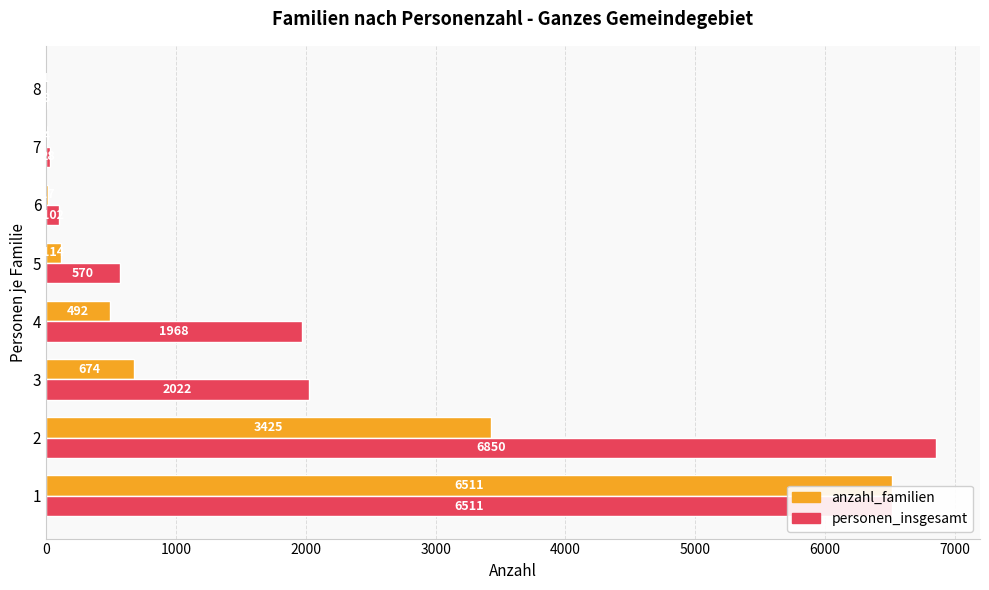

Between 1 and 2, which series saw the biggest shift?

anzahl_familien